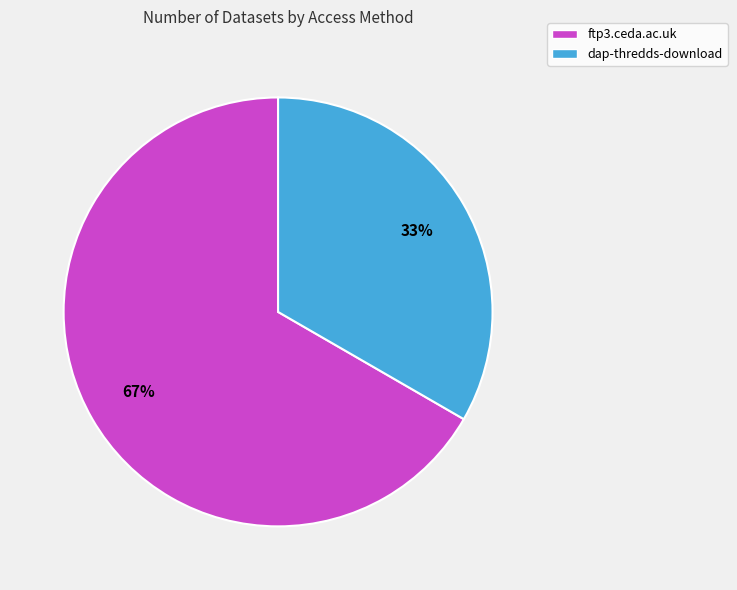

Which slice is the smallest?

dap-thredds-download